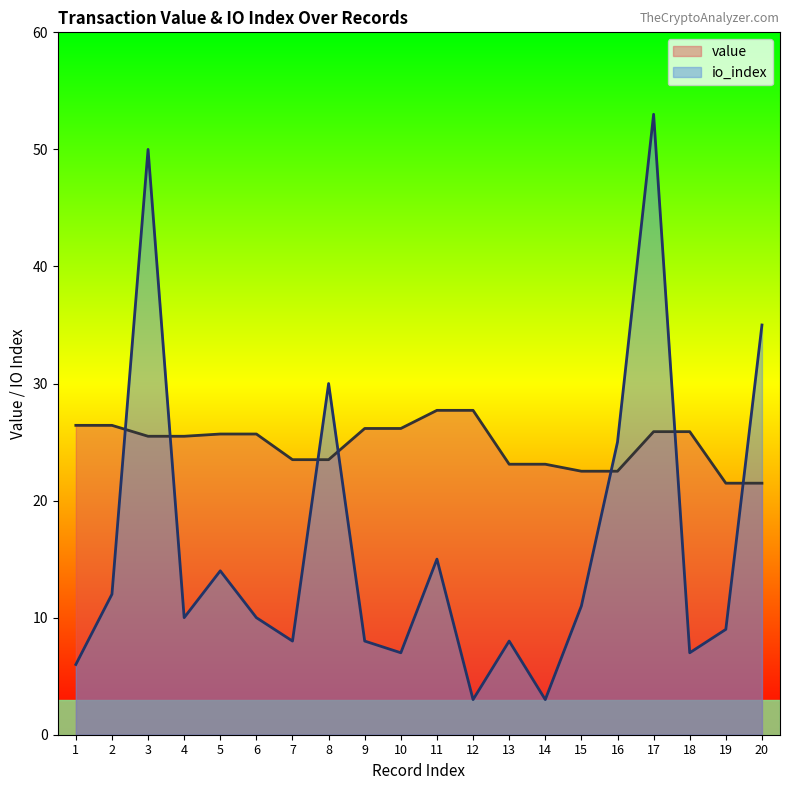

How many times do value and io_index cross each other?

7